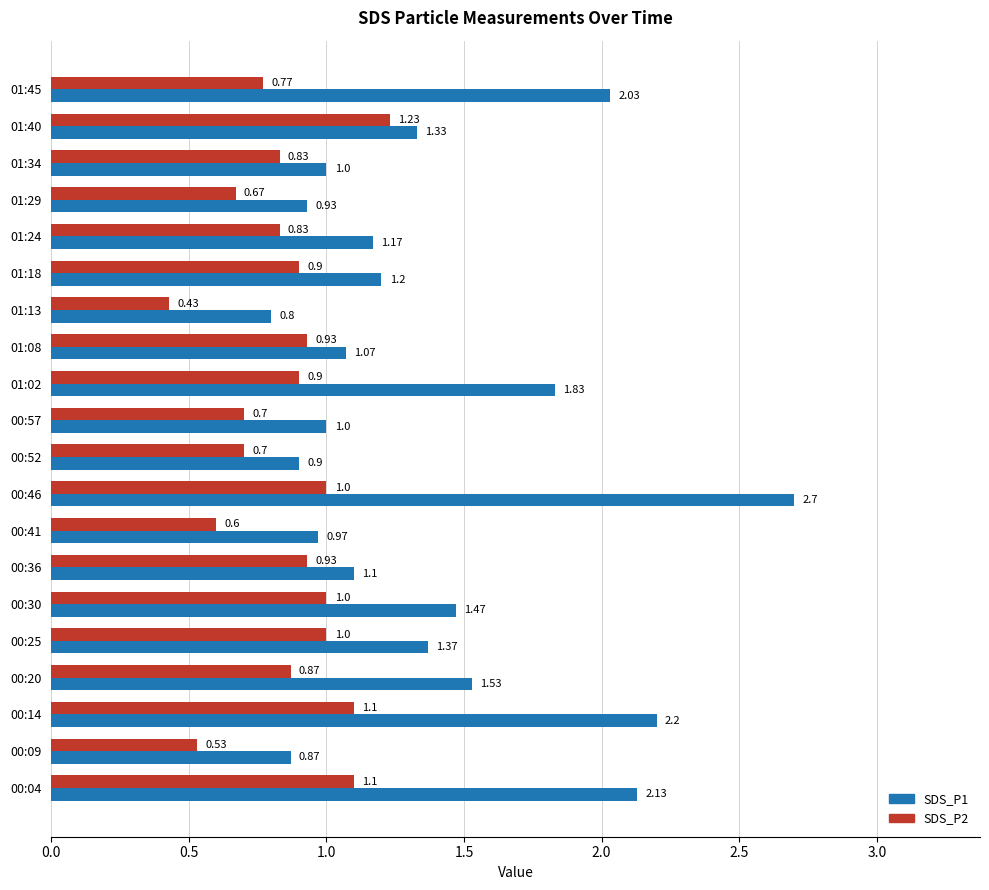

List the series in order of their peak value, highest first.

SDS_P1, SDS_P2